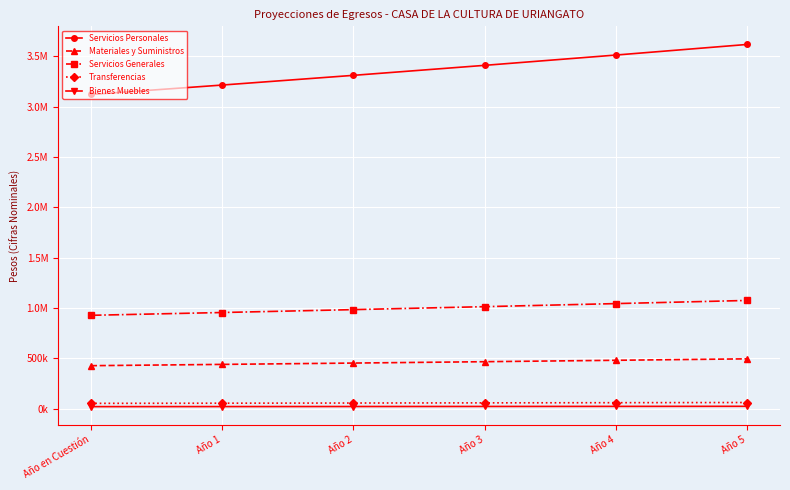

Which series changed the most between Año 2 and Año 4?

Servicios Personales